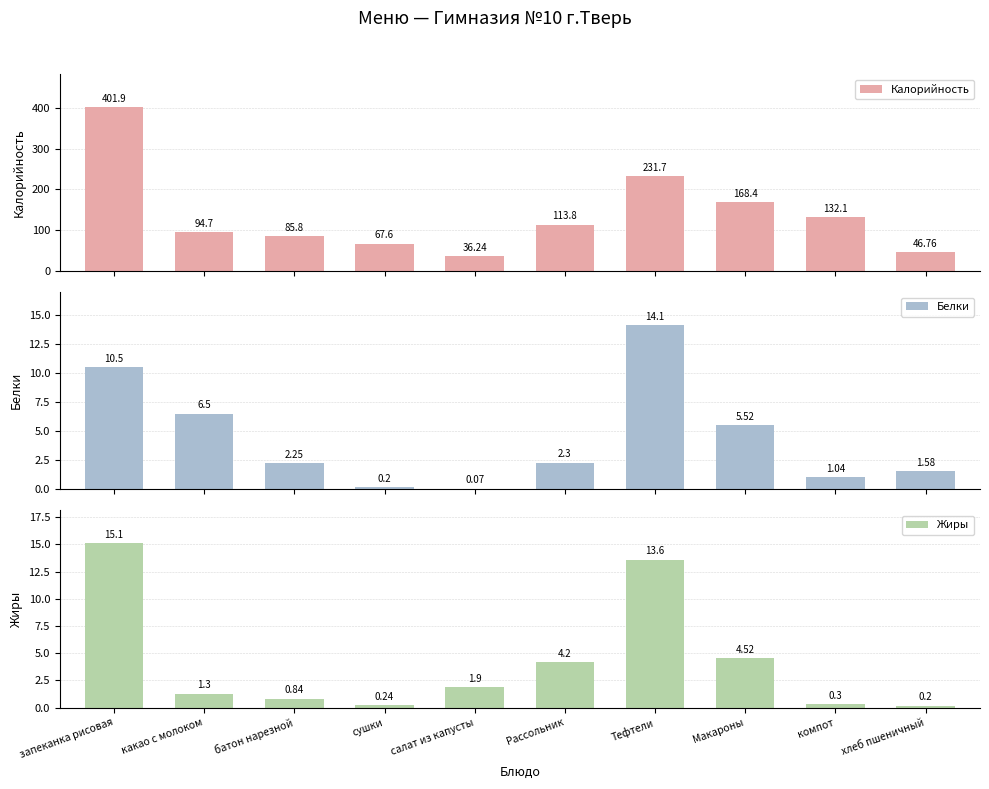

What is the label of the 4th bar from the right?

Тефтели